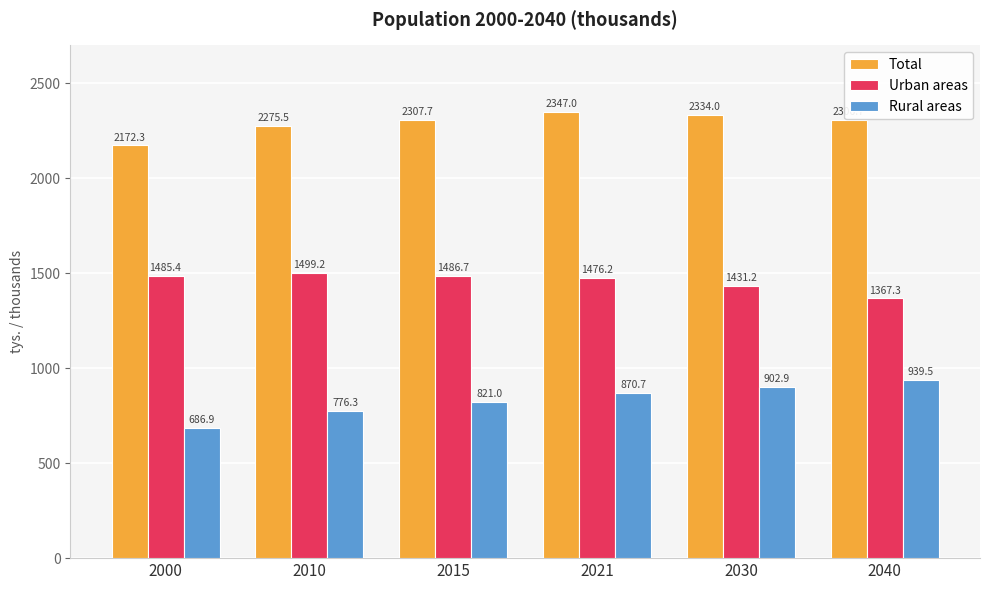

Does the chart contain any negative values?

No